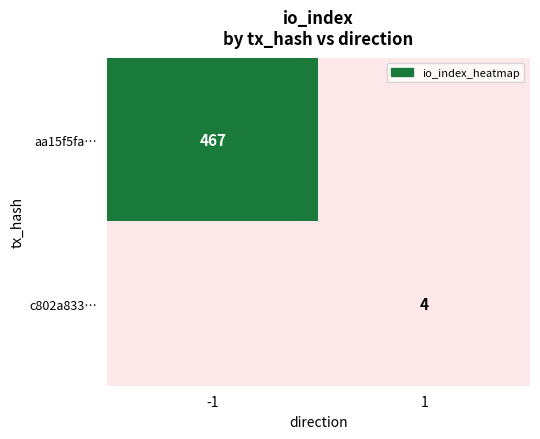

Is it true that aa15f5fa… equals 467 at -1?

True